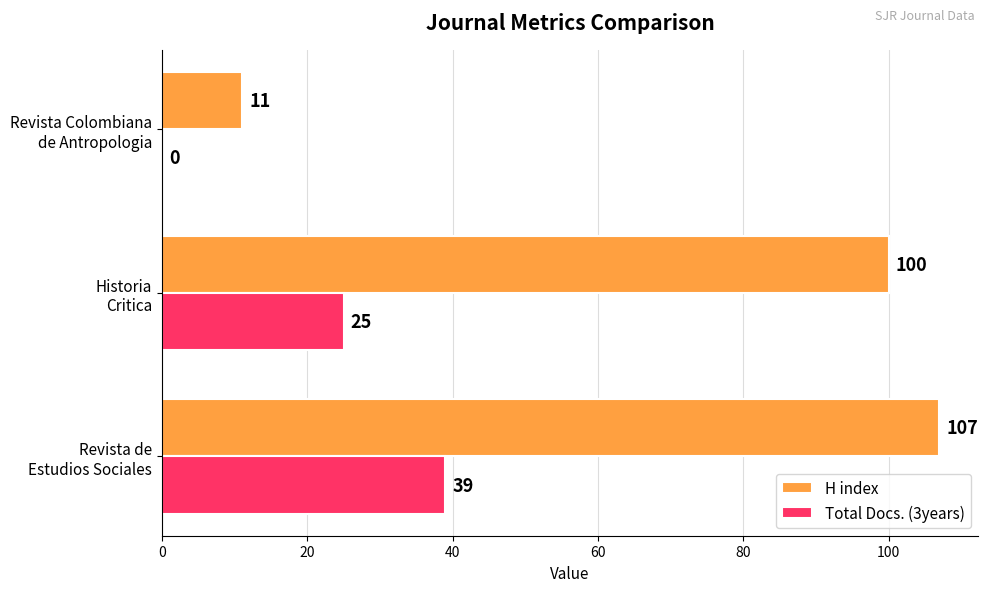

At which label is H index closest to 59?

Historia
Critica